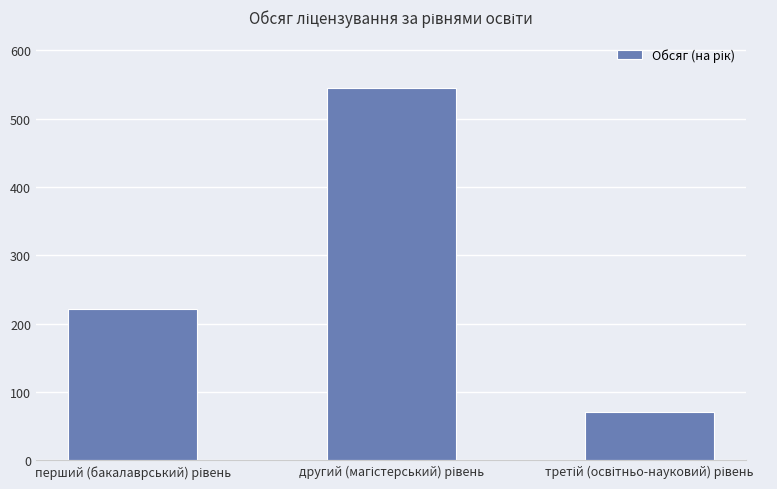

Reading right to left, extract all data points from this chart.

70	545	222